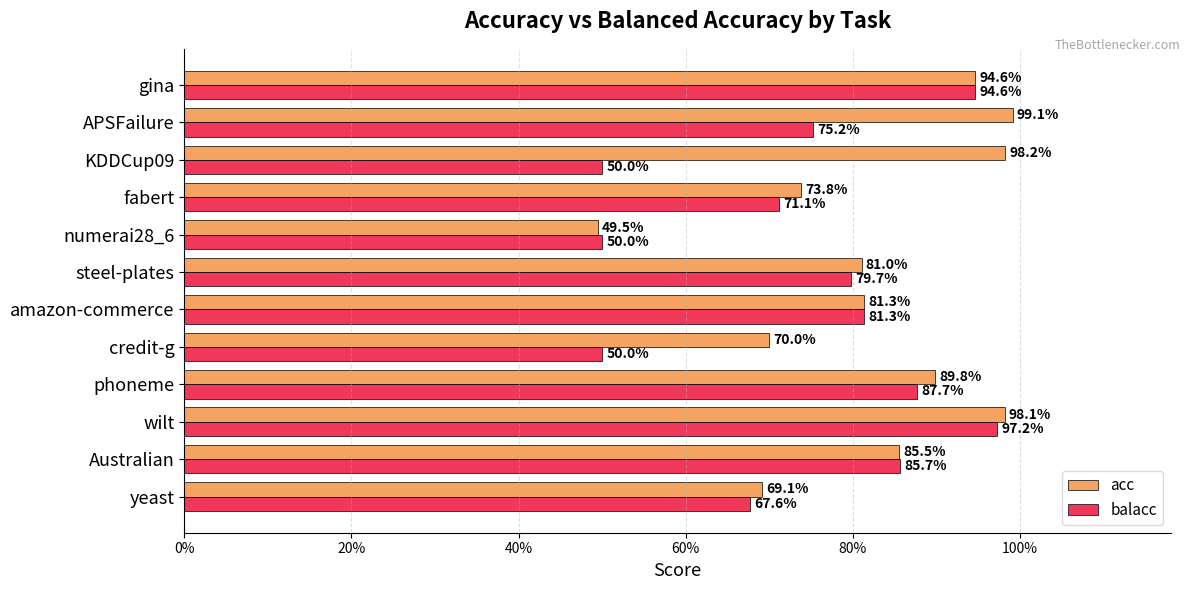

What are all the series names shown in the legend?

acc, balacc